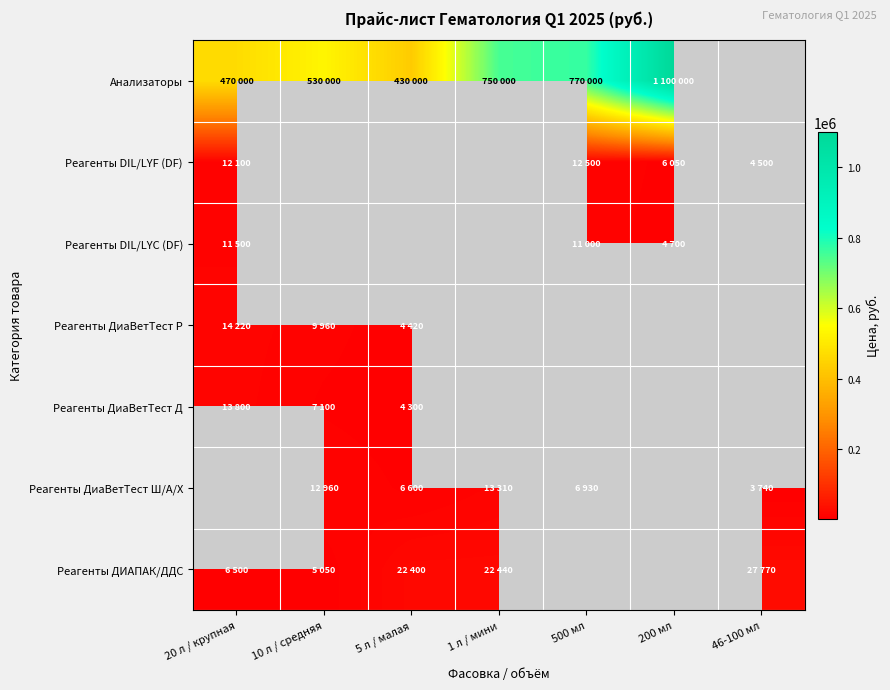

Which category has the lowest value in the Реагенты DIL/LYC (DF) series?

200 мл